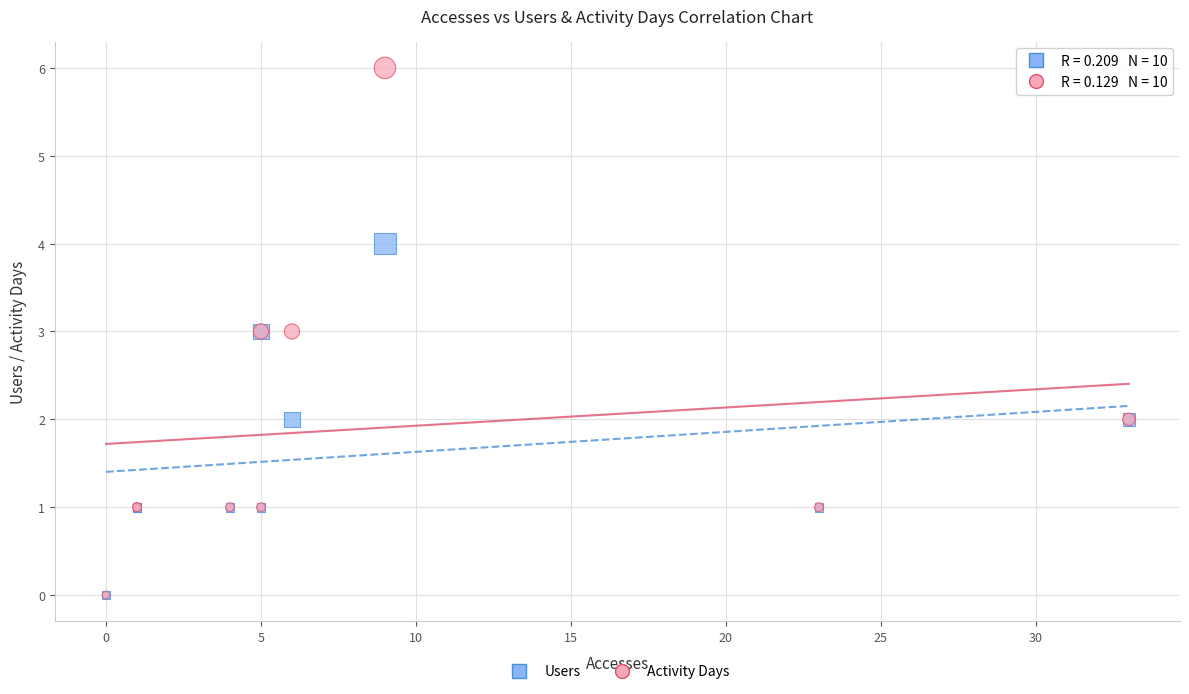

What are all the series names shown in the legend?

Users, Activity Days